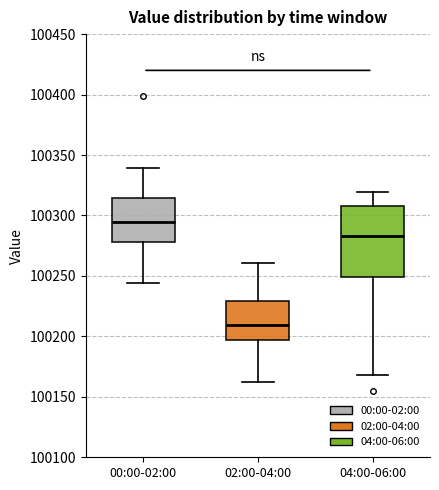

Which box has the lowest median line?

02:00-04:00